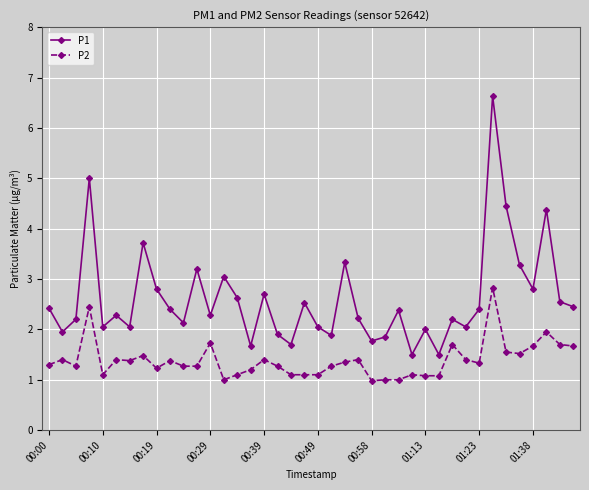

List the series in order of their peak value, lowest first.

P2, P1